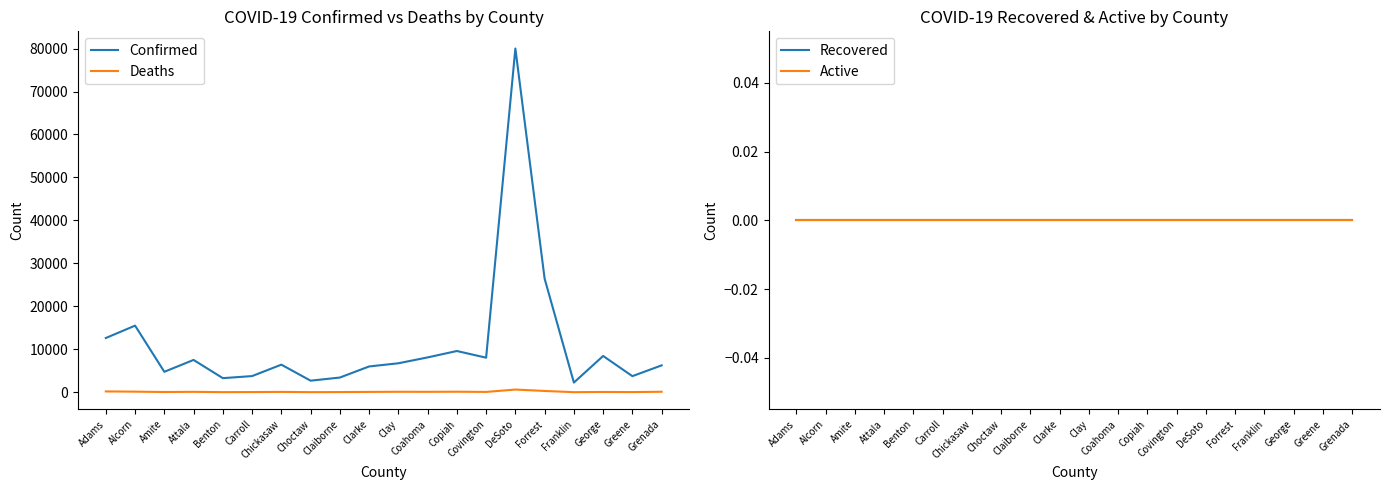

True or false: Confirmed and Deaths cross at least once.

False